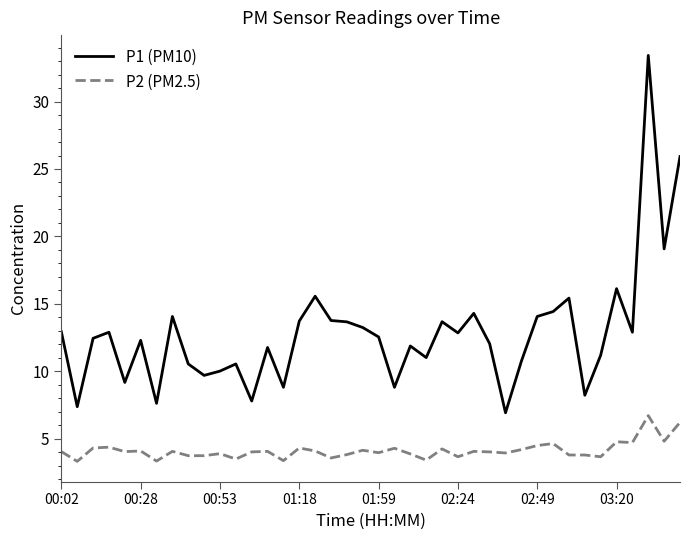

What is the difference between the maximum and minimum values in the P1 (PM10) series?

26.5